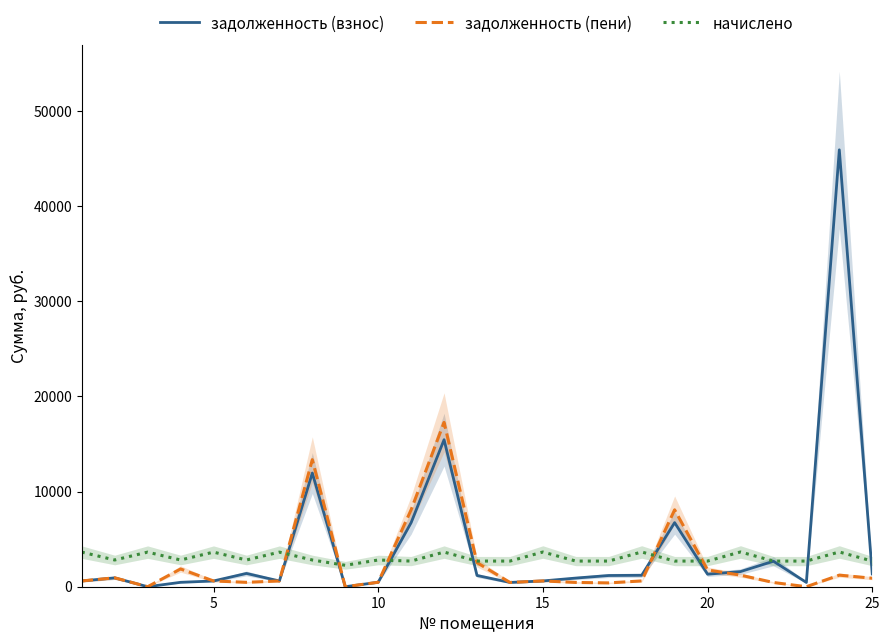

What are all the series names shown in the legend?

задолженность (взнос), задолженность (пени), начислено